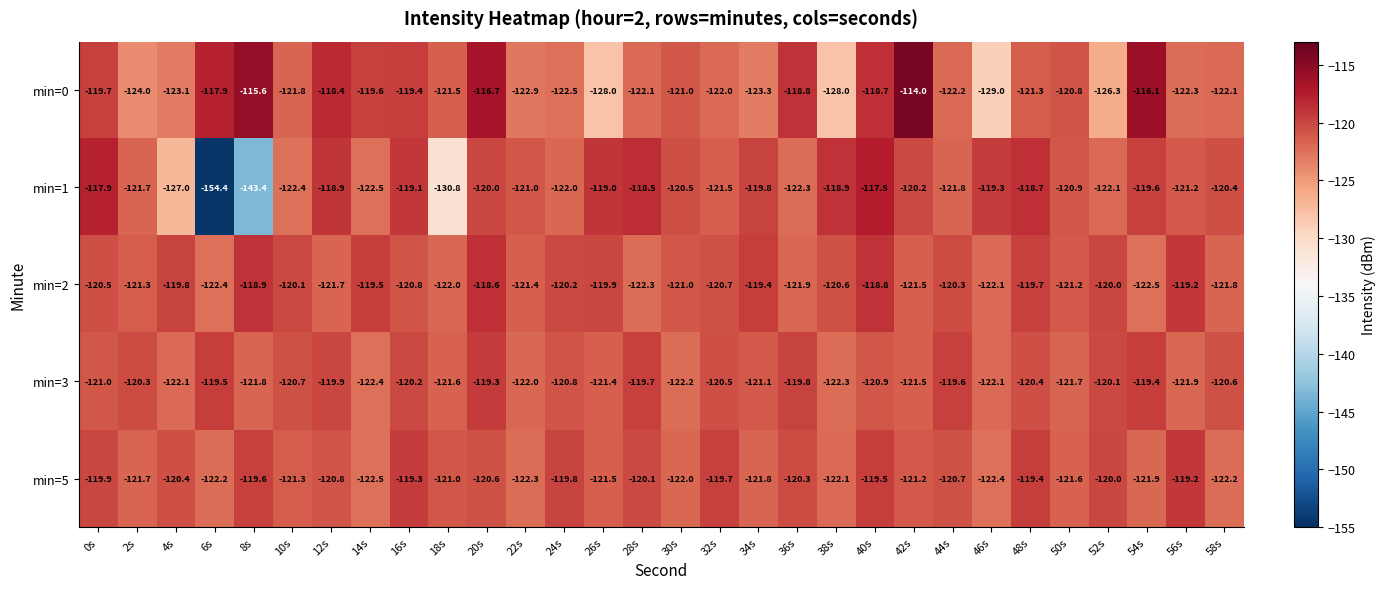

Which series has the widest spread of values?

min=1